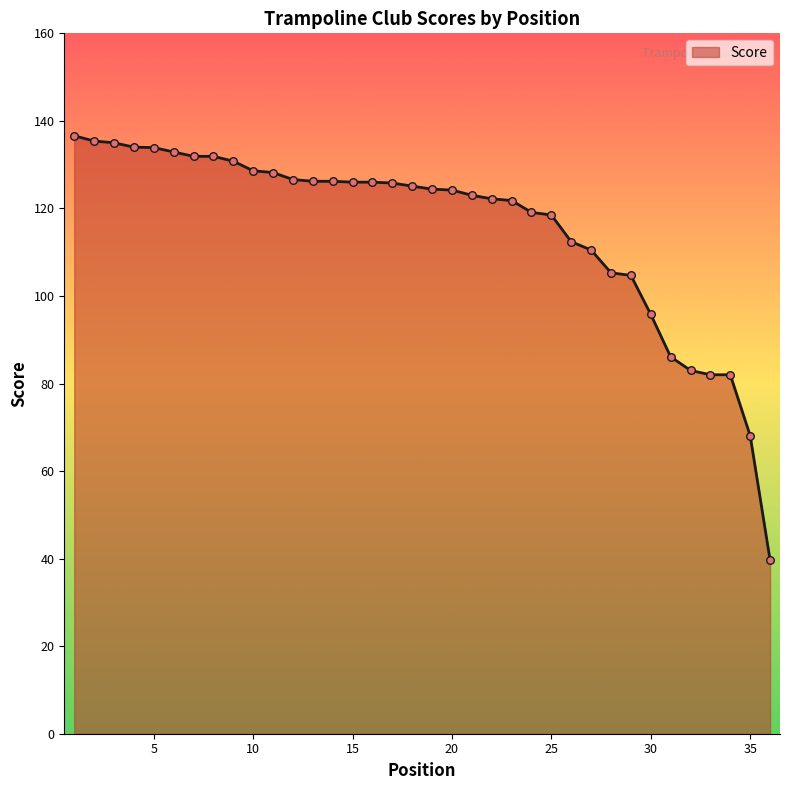

What is the minimum value shown in the chart?

39.7